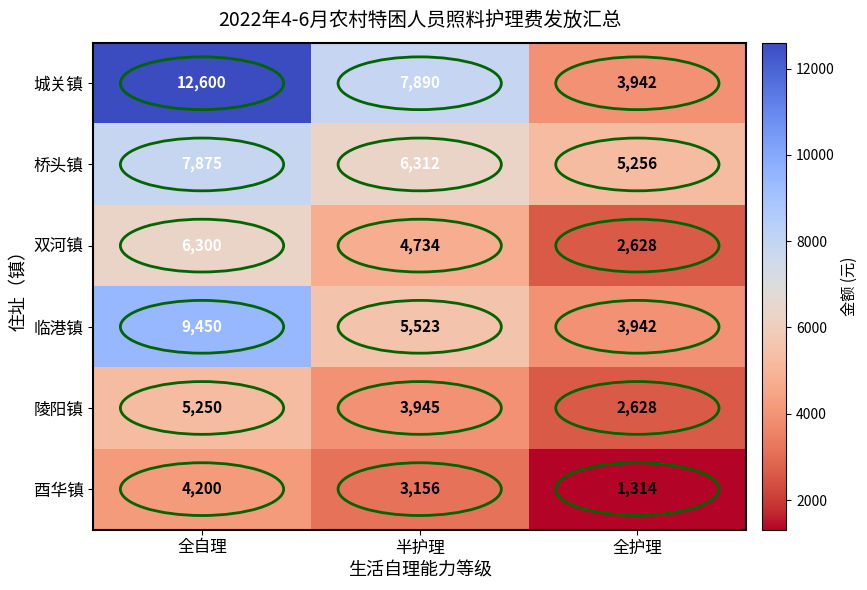

What is the difference between the highest and lowest values at 全自理?

8400